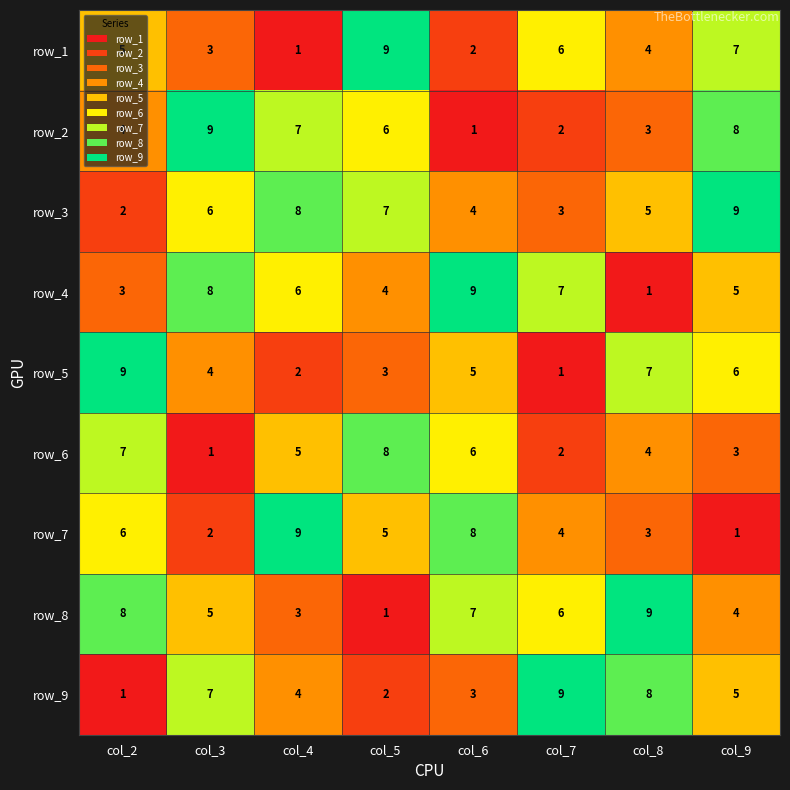

At which category is the sum across all series the highest?

col_9